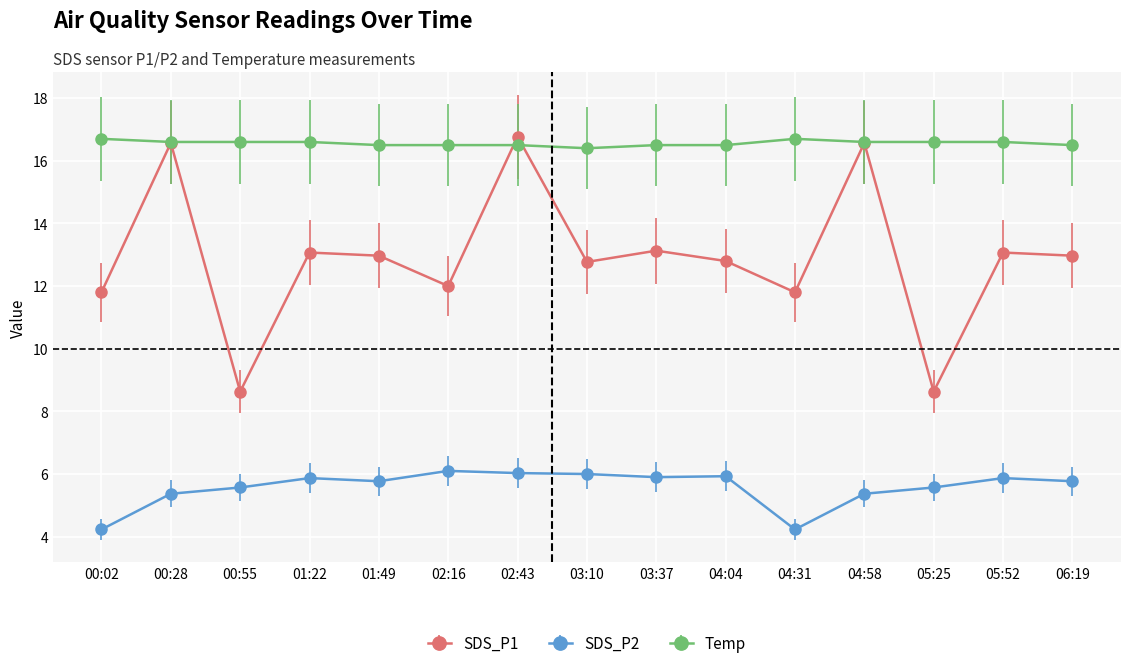

Does the chart have visible grid lines?

Yes